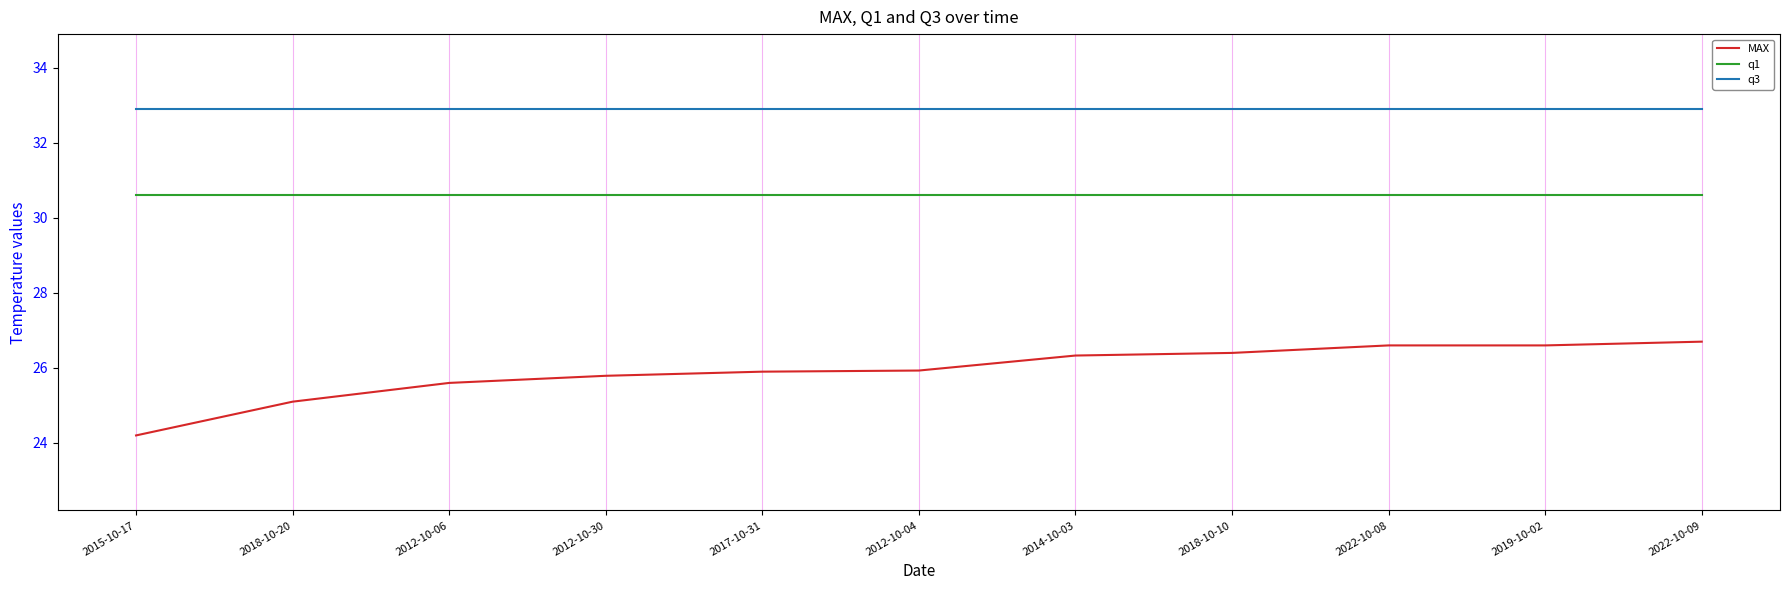

The value of MAX at 2015-10-17 is 15.6. True or false?

False